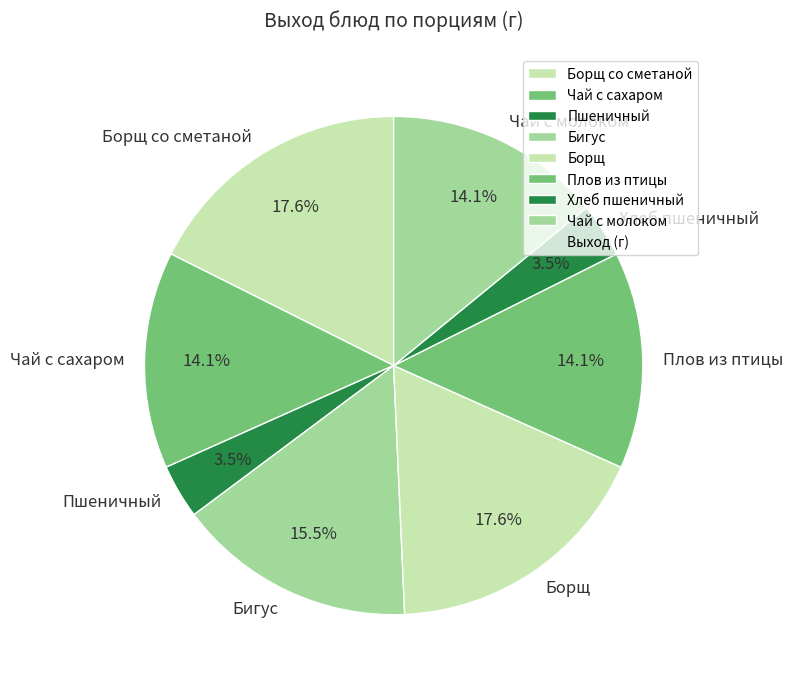

Approximately how many times larger is the value at Пшеничный compared to Борщ со сметаной?

0.2